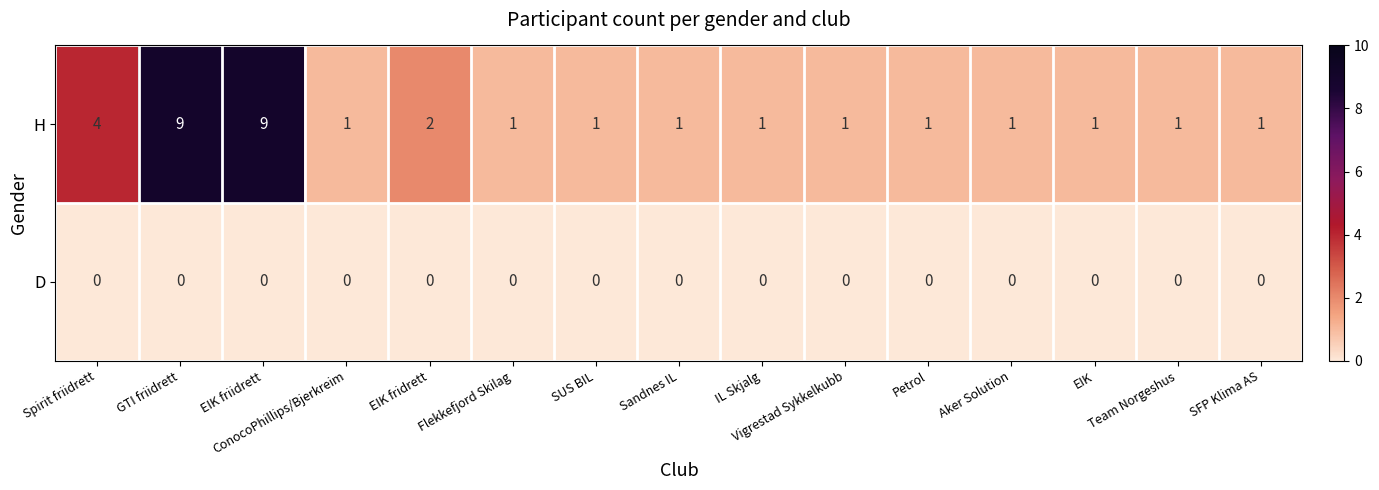

How many H values are between 1 and 2?

12